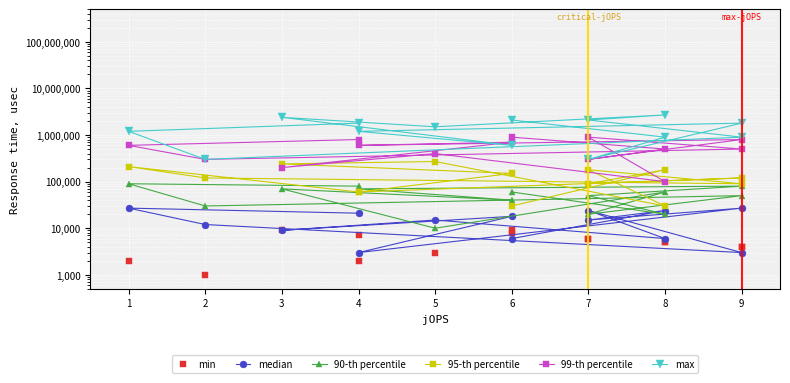

The 99-th percentile series shows 1055189 at 1. True or false?

False